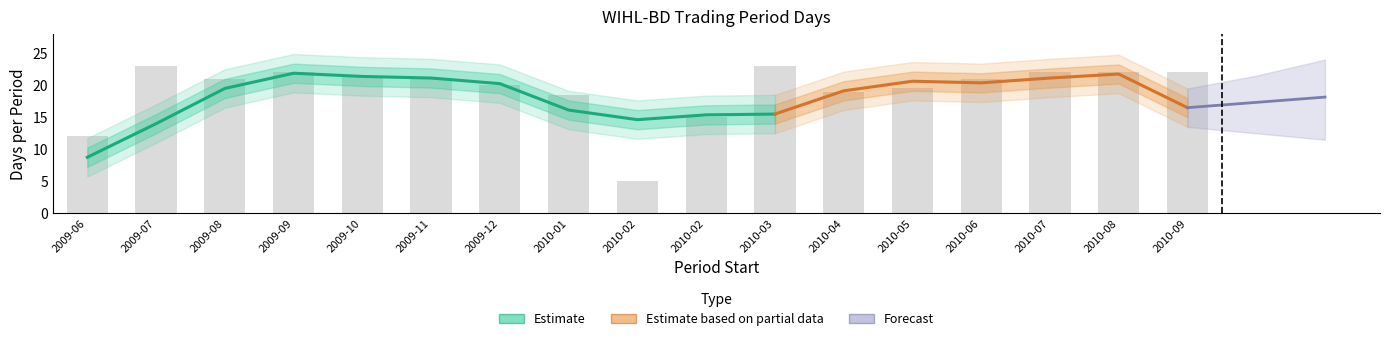

The value at 2010-06 is 21.0. True or false?

True